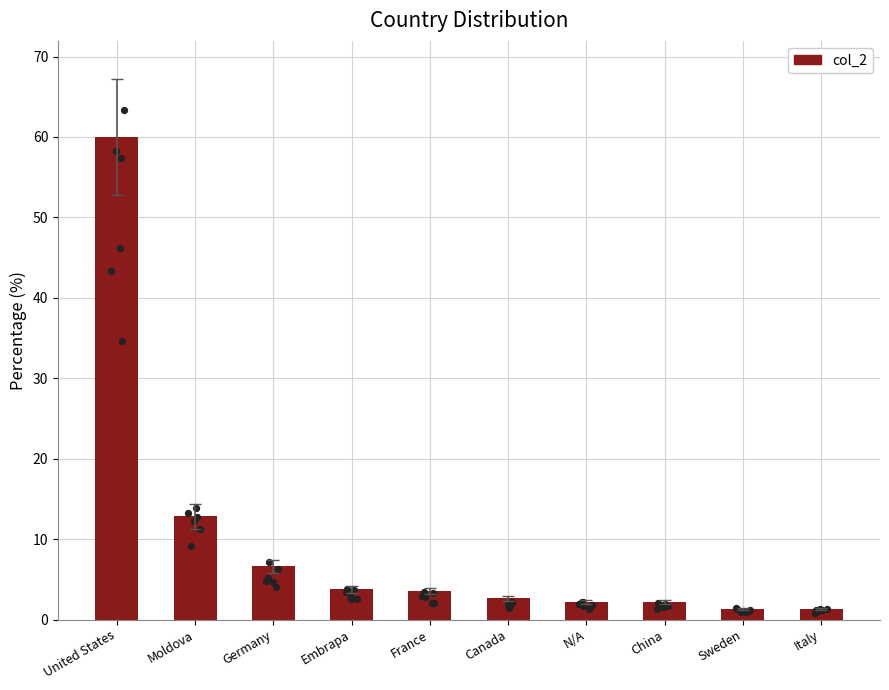

What is the change in value from France to Italy?

-2.2